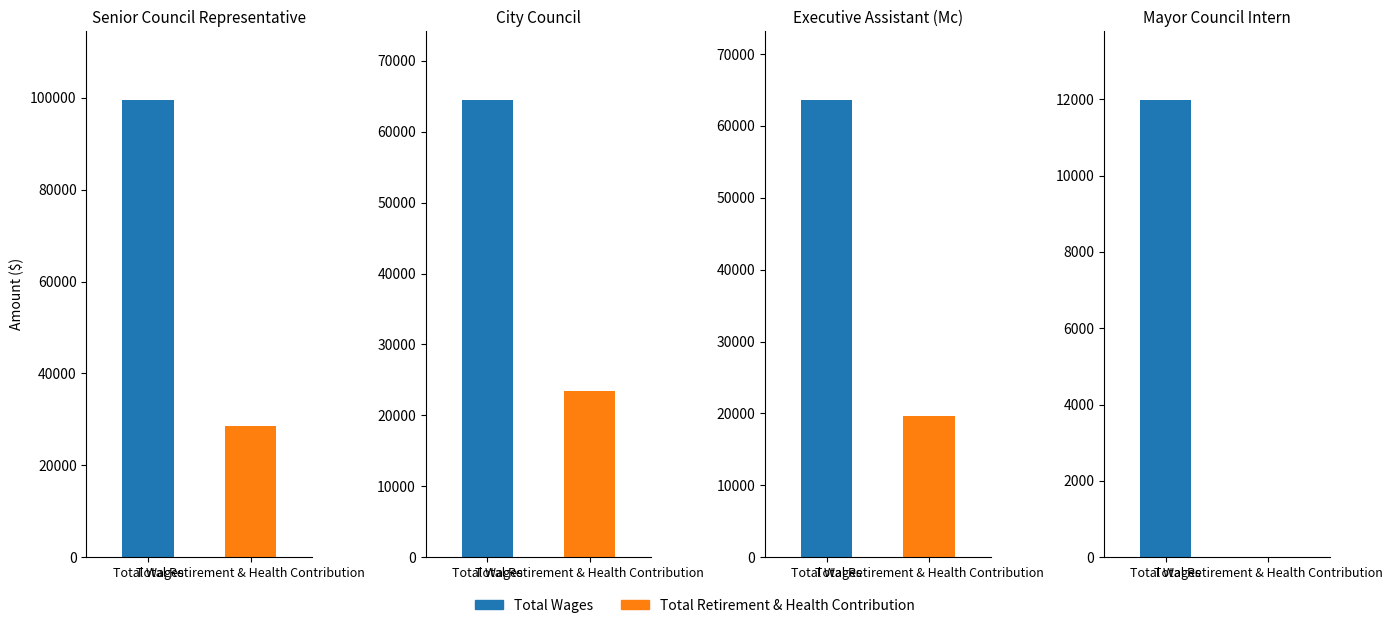

Which has a higher value, City Council or Mayor Council Intern?

City Council